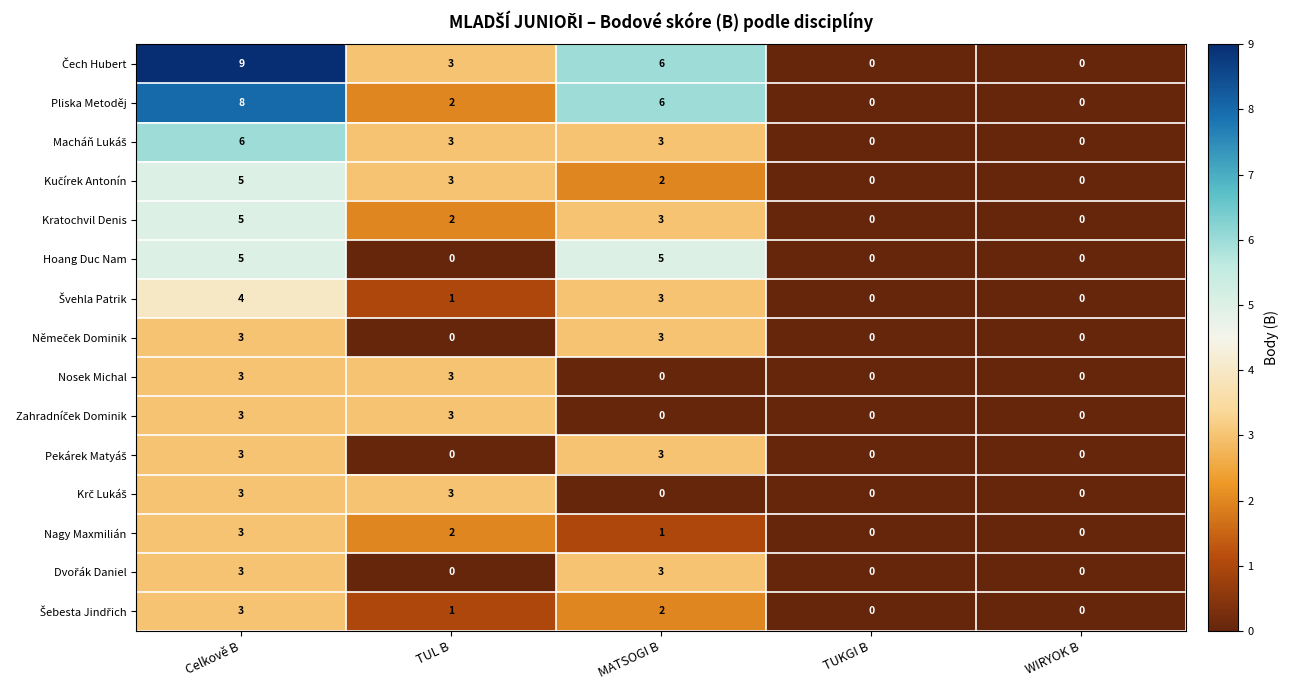

At which label does Pliska Metoděj first exceed 2?

Celkově B